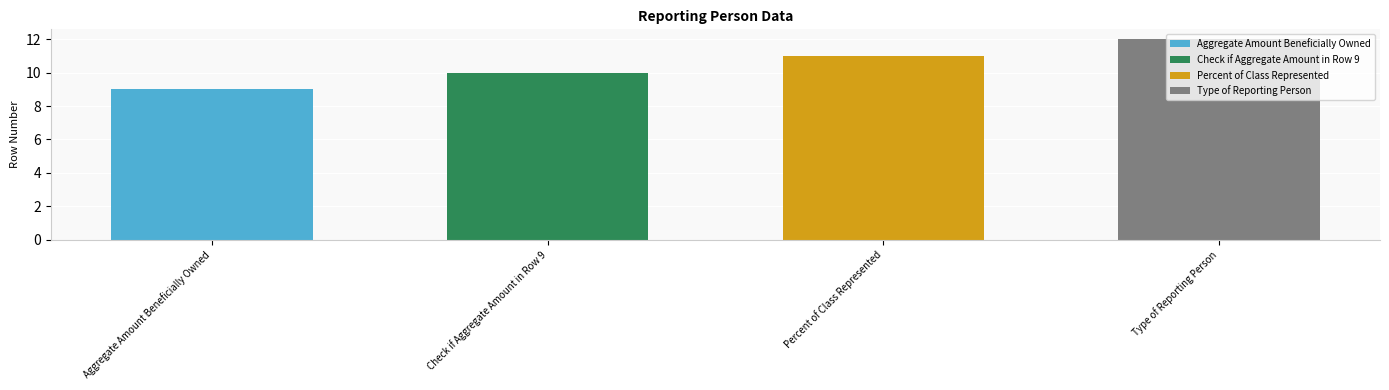

What is the difference between the values at Percent of Class Represented and Check if Aggregate Amount in Row 9?

1